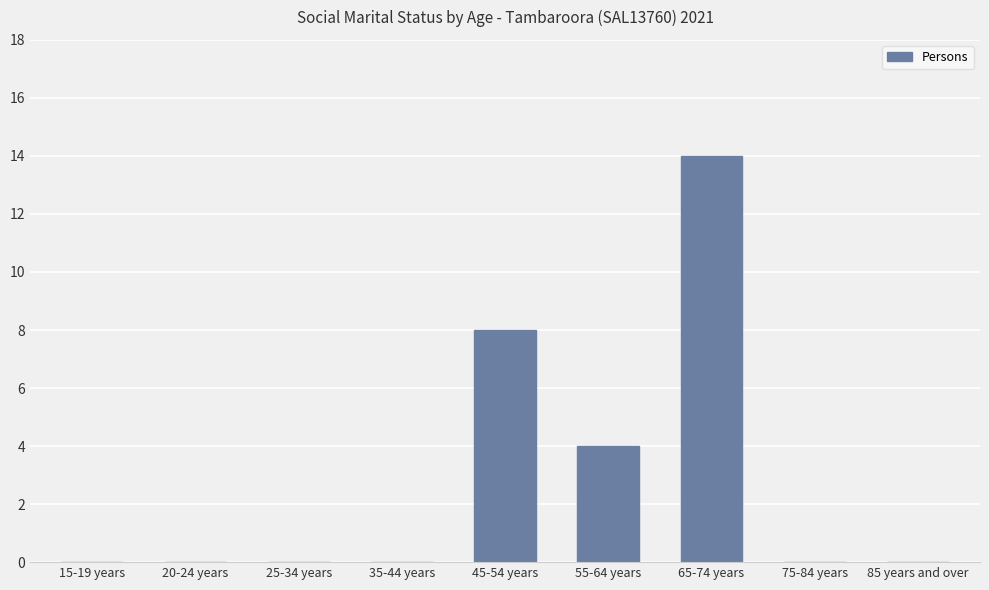

What is the sum of all values?

26